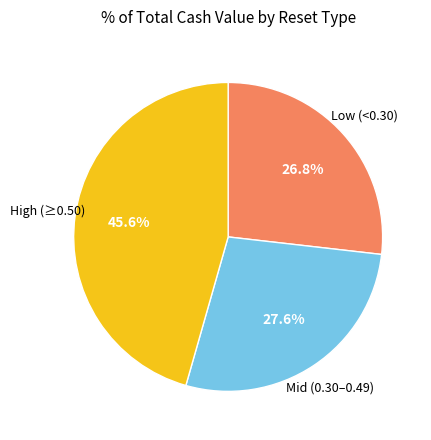

Which slice is the smallest?

Low (<0.30)